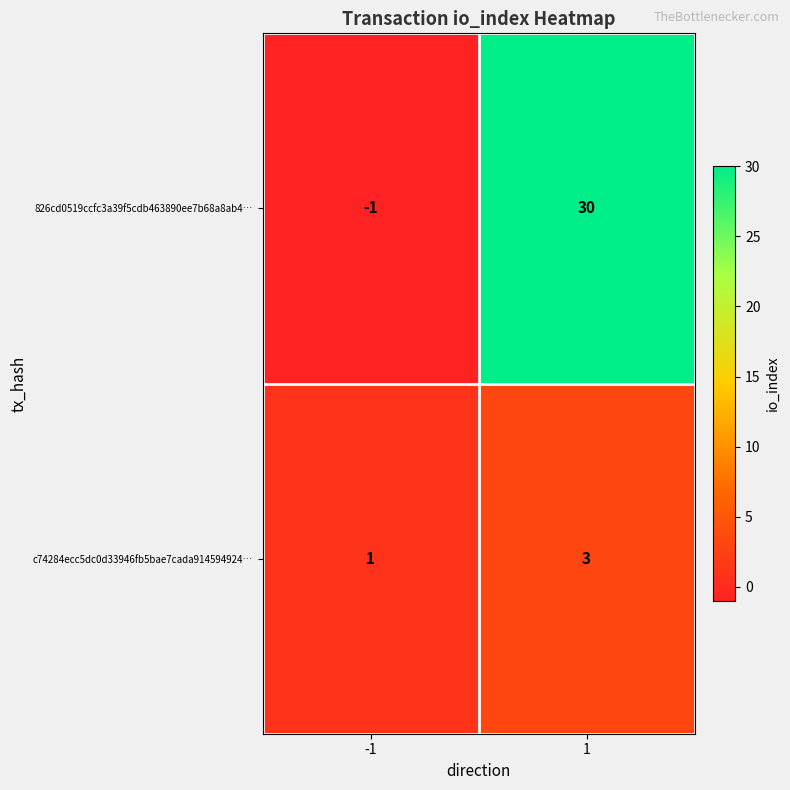

At how many categories does at least one series exceed 17?

1